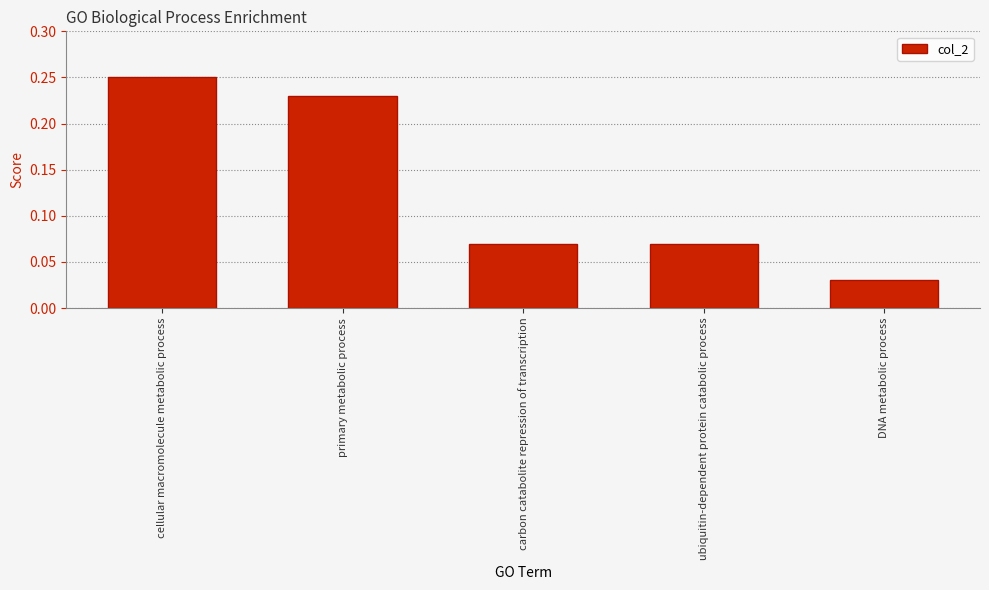

True or false: the data shows 0.1 at primary metabolic process.

False